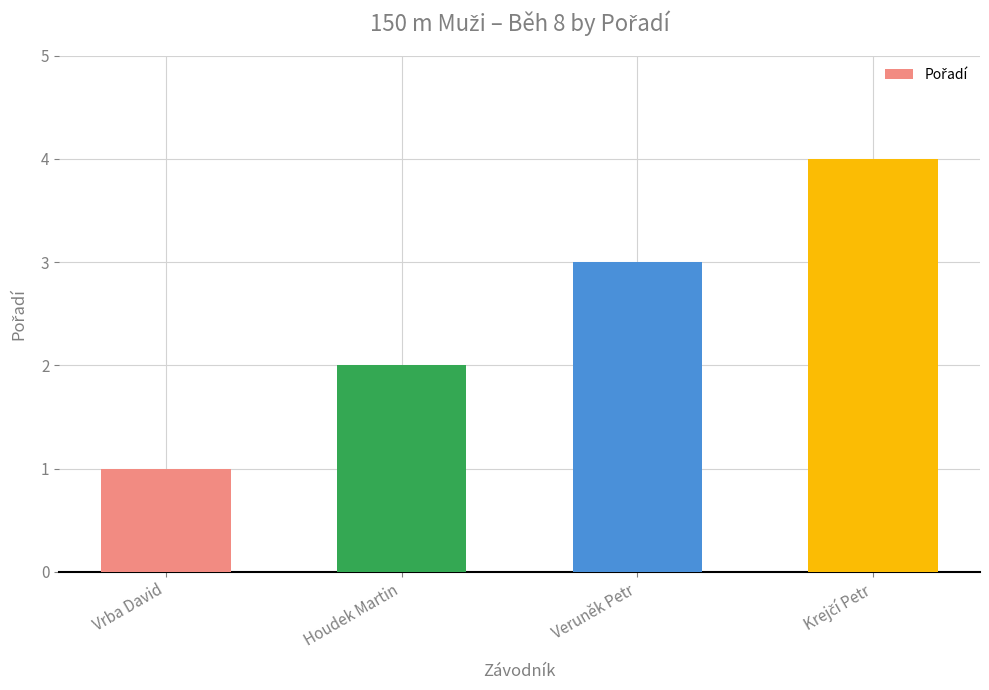

What is the sum of the values at Vrba David and Houdek Martin?

3